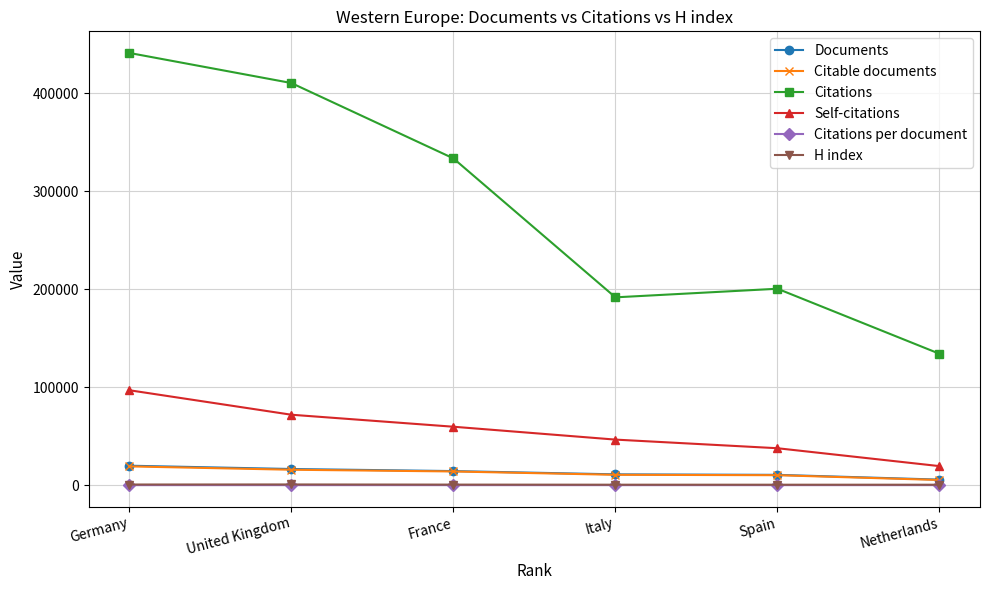

What is the average value of the H index series?

537.8